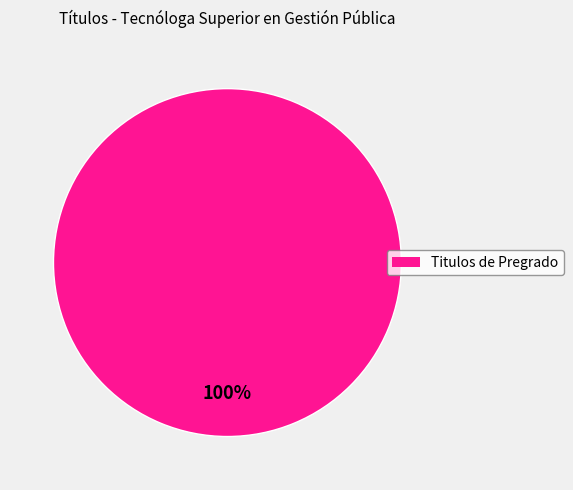

Is there any slice that represents more than half of the pie?

Yes